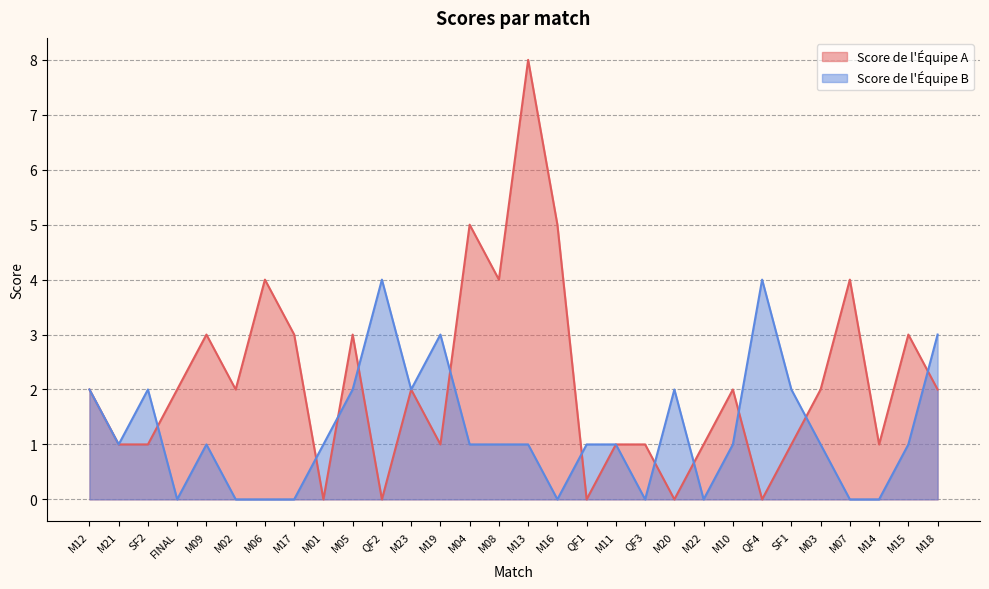

Where is the first local minimum for Score de l'Équipe B?

M21